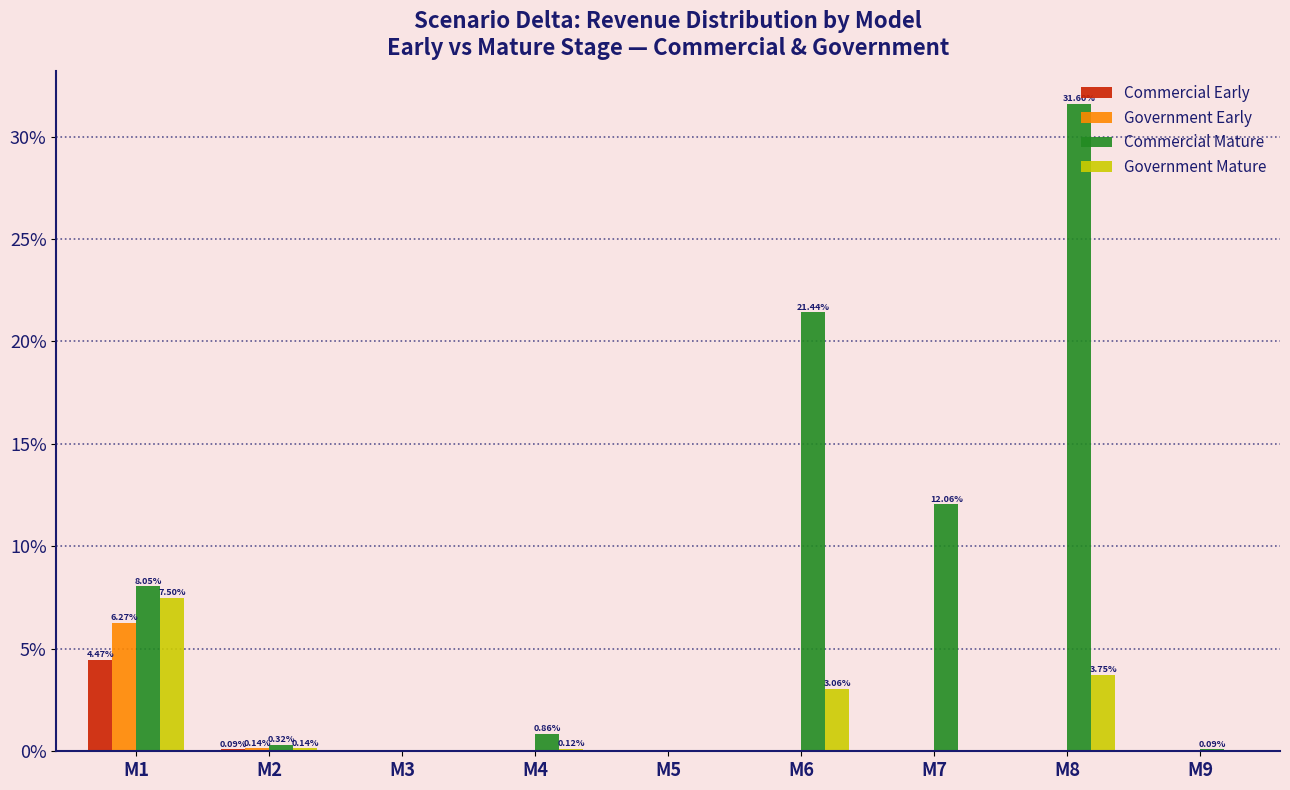

At which category is the sum across all series the highest?

M8